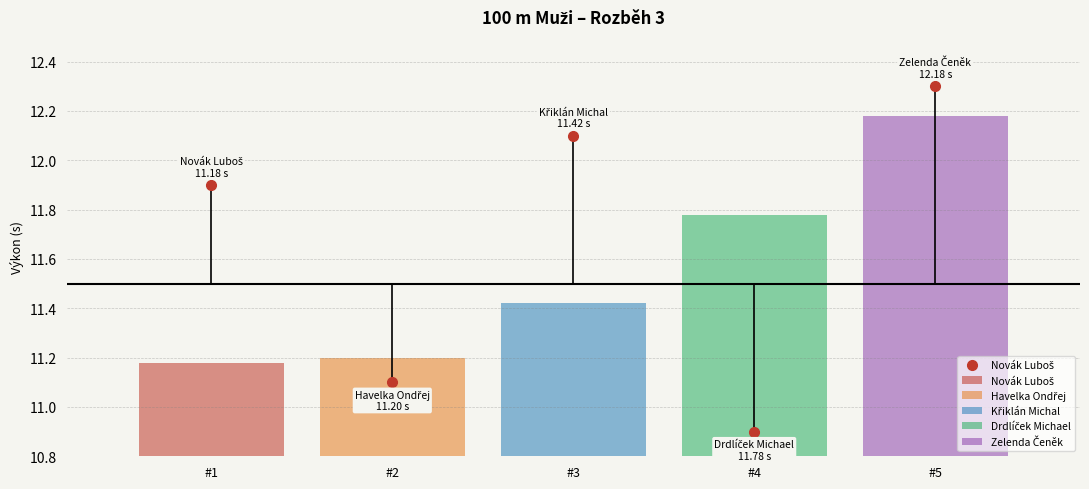

What is the difference between the highest and lowest values at #3?

1.0